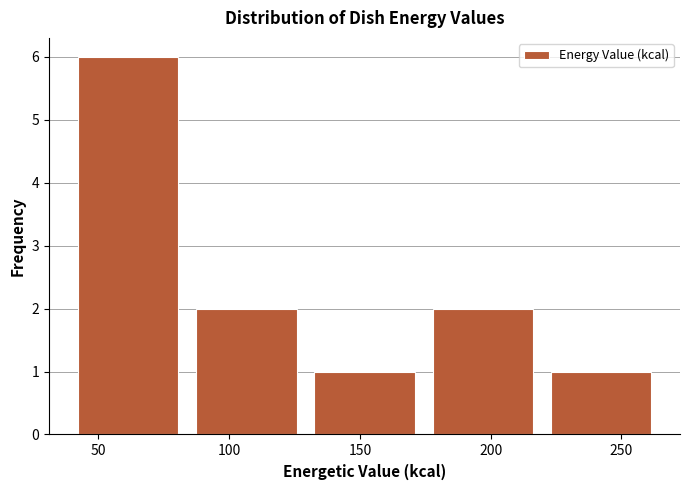

Which range on the x-axis has the tallest bar?

40 to 85